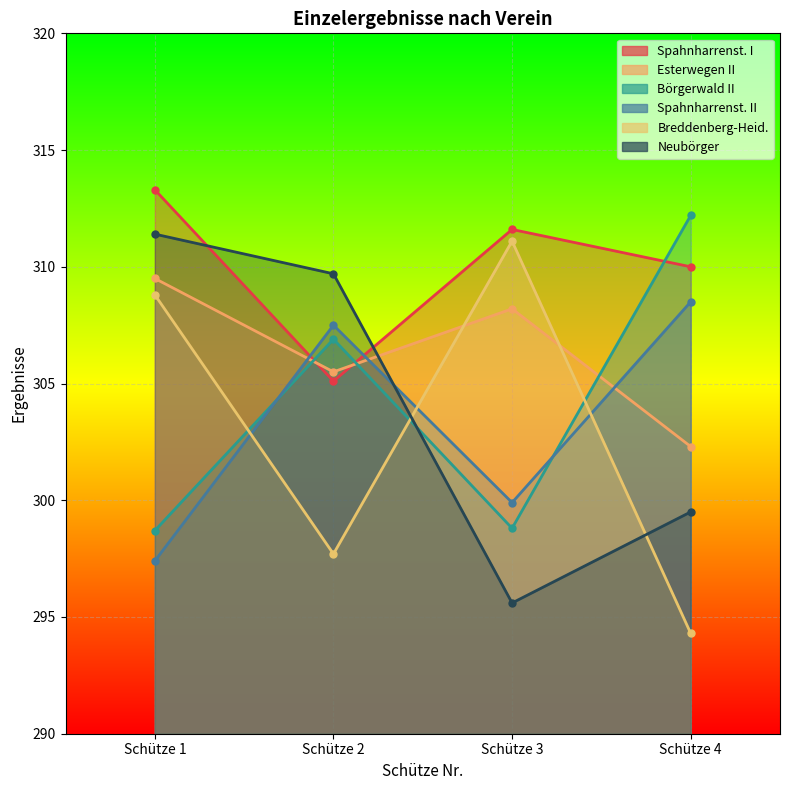

Reading right to left, list all the values displayed in this chart.

Spahnharrenst. I: Schütze 4=310.0	Schütze 3=311.6	Schütze 2=305.1	Schütze 1=313.3
Esterwegen II: Schütze 4=302.3	Schütze 3=308.2	Schütze 2=305.5	Schütze 1=309.5
Börgerwald II: Schütze 4=312.2	Schütze 3=298.8	Schütze 2=306.9	Schütze 1=298.7
Spahnharrenst. II: Schütze 4=308.5	Schütze 3=299.9	Schütze 2=307.5	Schütze 1=297.4
Breddenberg-Heid.: Schütze 4=294.3	Schütze 3=311.1	Schütze 2=297.7	Schütze 1=308.8
Neubörger: Schütze 4=299.5	Schütze 3=295.6	Schütze 2=309.7	Schütze 1=311.4